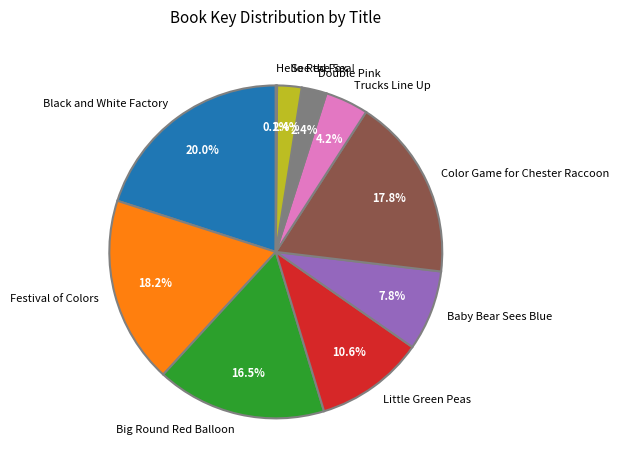

To the nearest percent, what is the combined percentage of Black and White Factory and Baby Bear Sees Blue?

28%